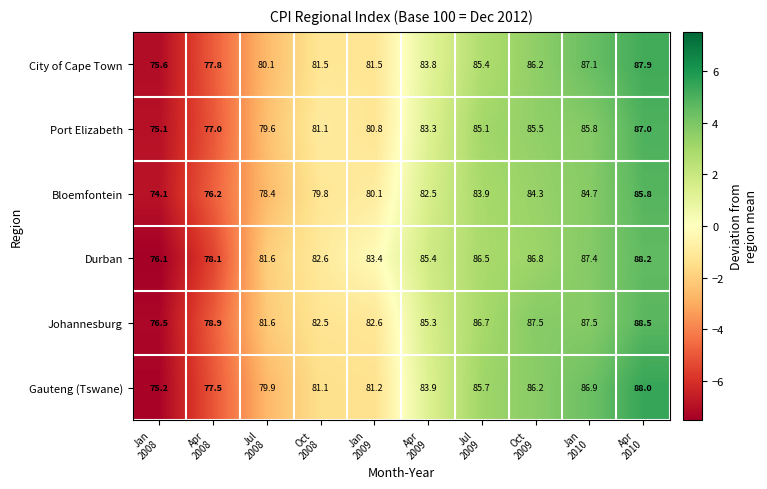

Which category has the lowest value across all series?

Jan
2008